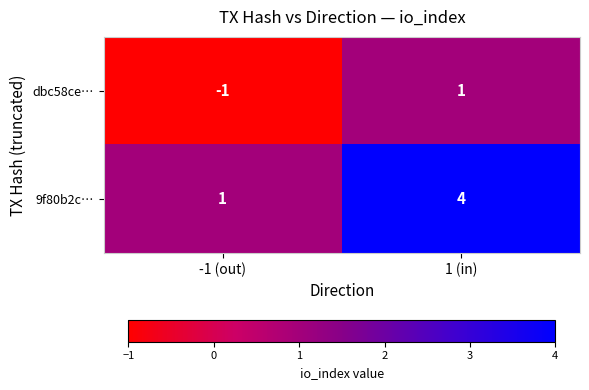

List the labels in order of 9f80b2c… value, largest first.

1 (in), -1 (out)